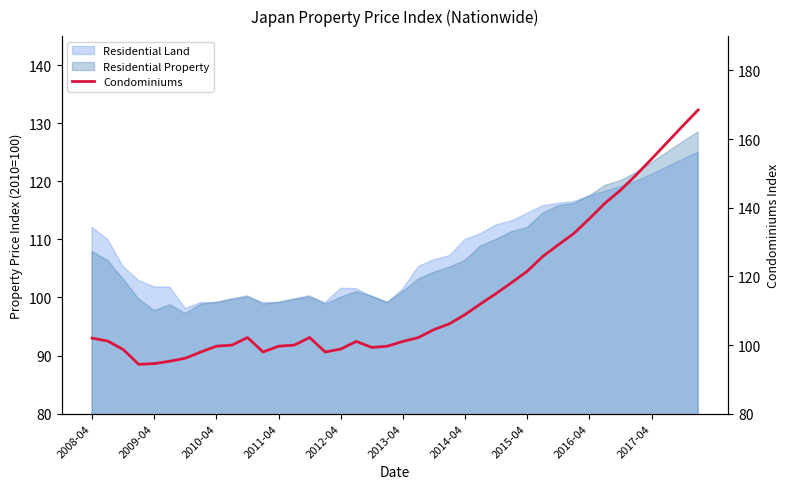

True or false: there are more than 2 points higher than both neighbors.

True